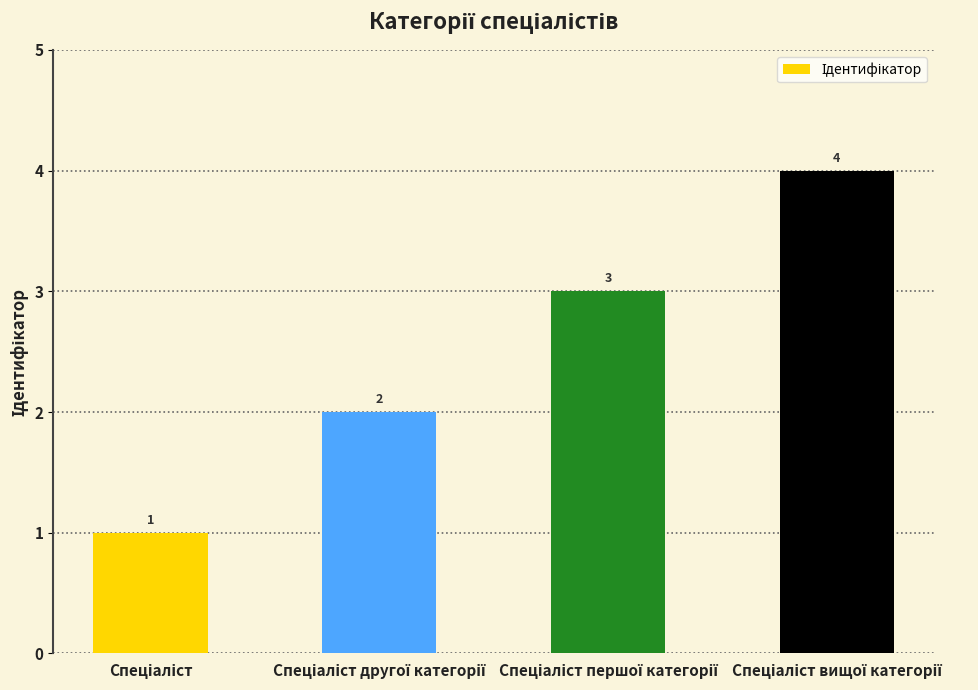

What is the sum of all values?

10